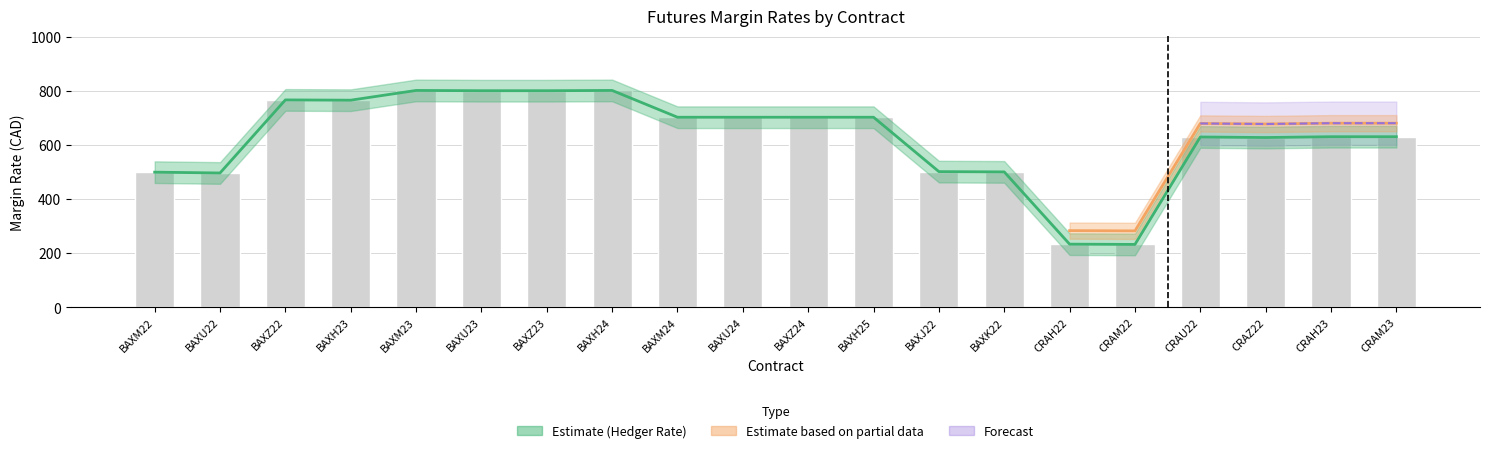

List the labels in order of value, largest first.

BAXM23, BAXH24, BAXU23, BAXZ23, BAXZ22, BAXH23, BAXM24, BAXU24, BAXZ24, BAXH25, CRAH23, CRAM23, CRAU22, CRAZ22, BAXJ22, BAXK22, BAXM22, BAXU22, CRAH22, CRAM22